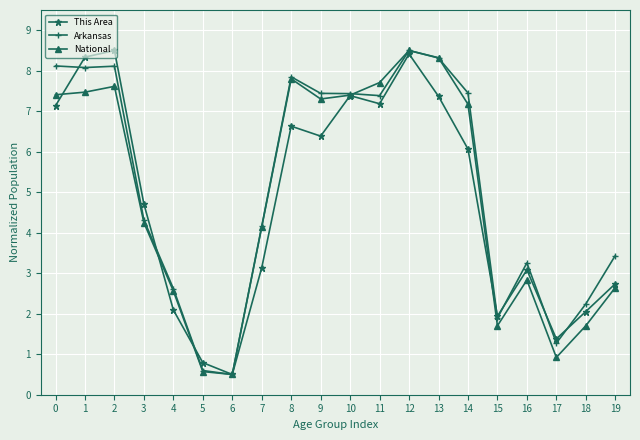

At which label is Arkansas closest to 4?

7